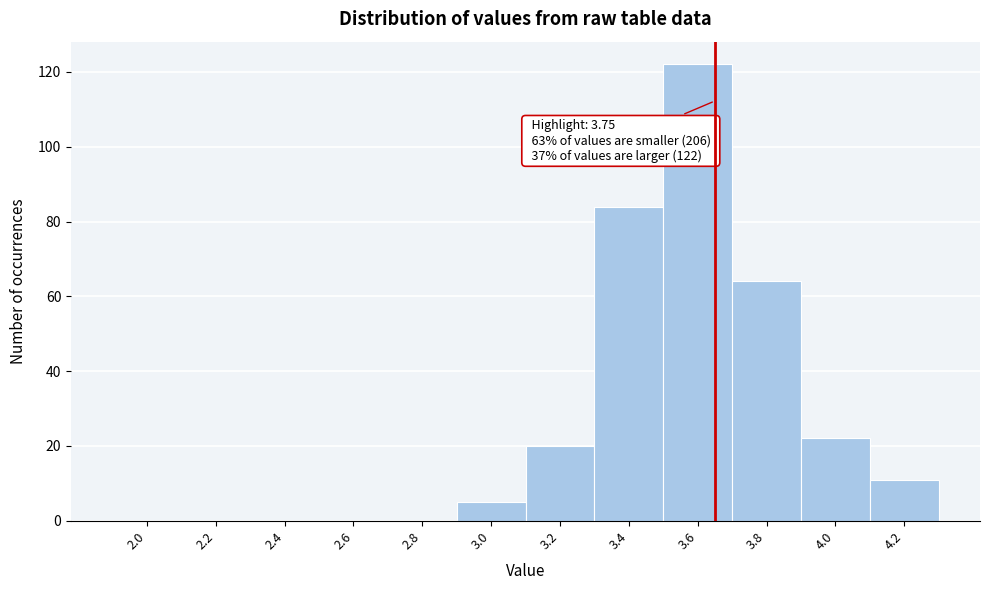

Reading left to right, list all the values displayed in this chart.

2.0=0	2.2=0	2.4=0	2.6=0	2.8=0	3.0=5	3.2=20	3.4=84	3.6=122	3.8=64	4.0=22	4.2=11